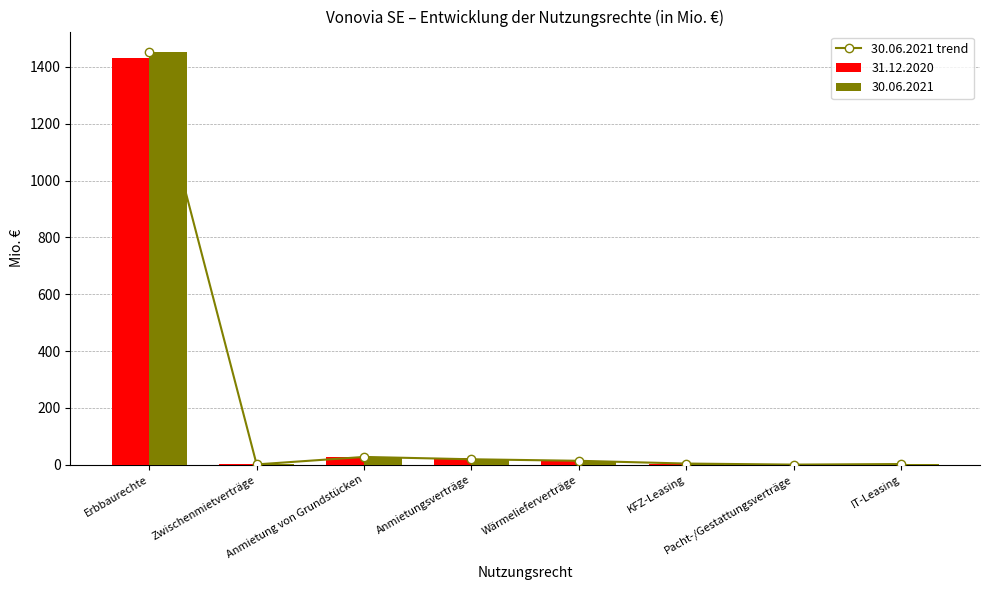

What is the value of the 4th bar from the left?

19.3